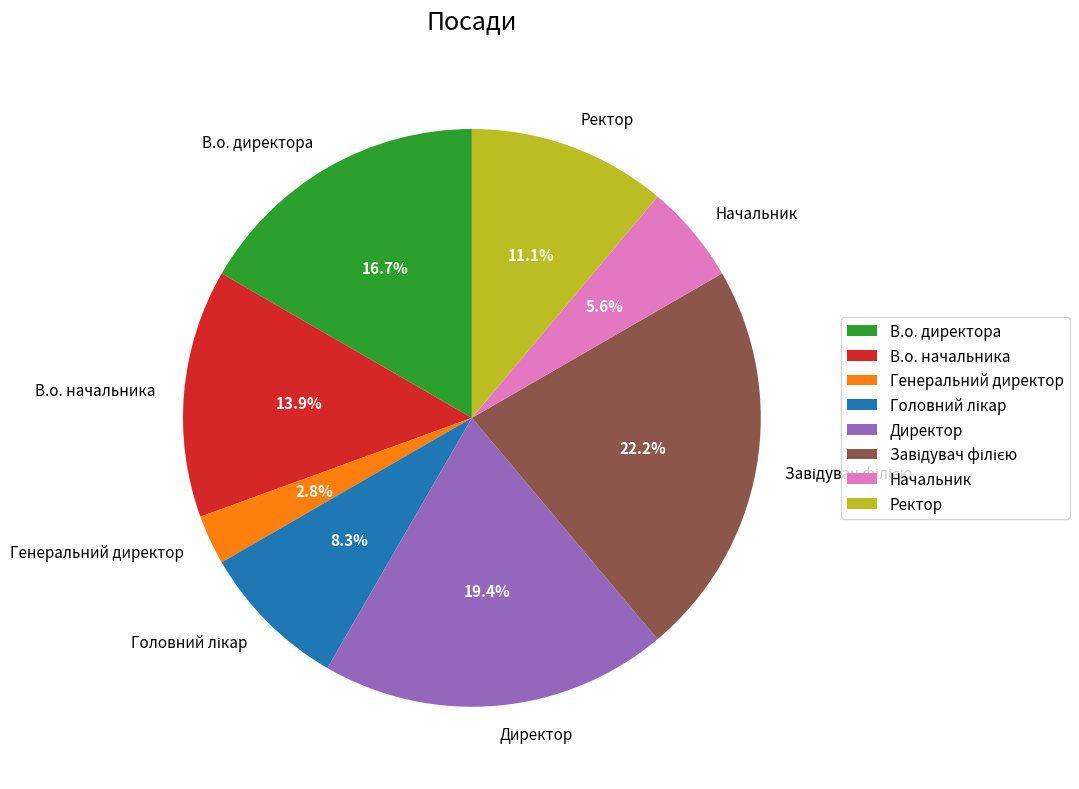

Between Директор and В.о. начальника, which is larger?

Директор